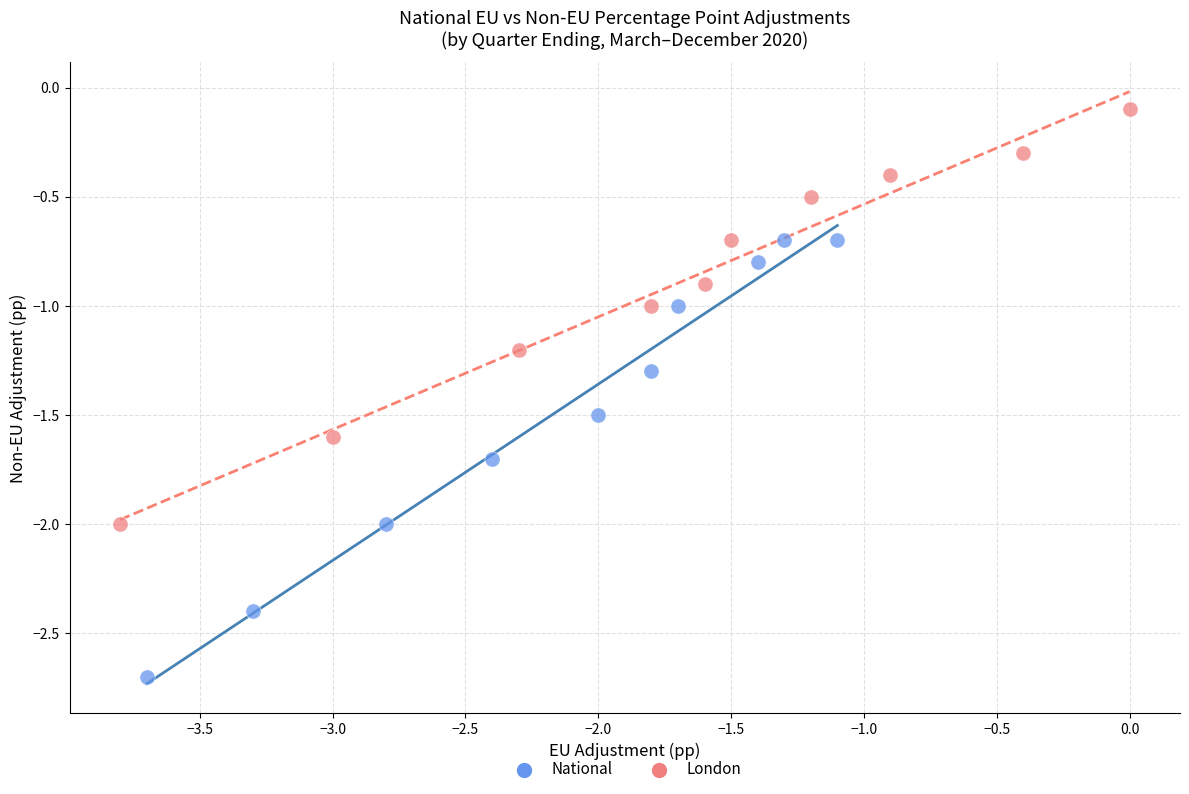

Which series reaches the maximum Y coordinate?

London